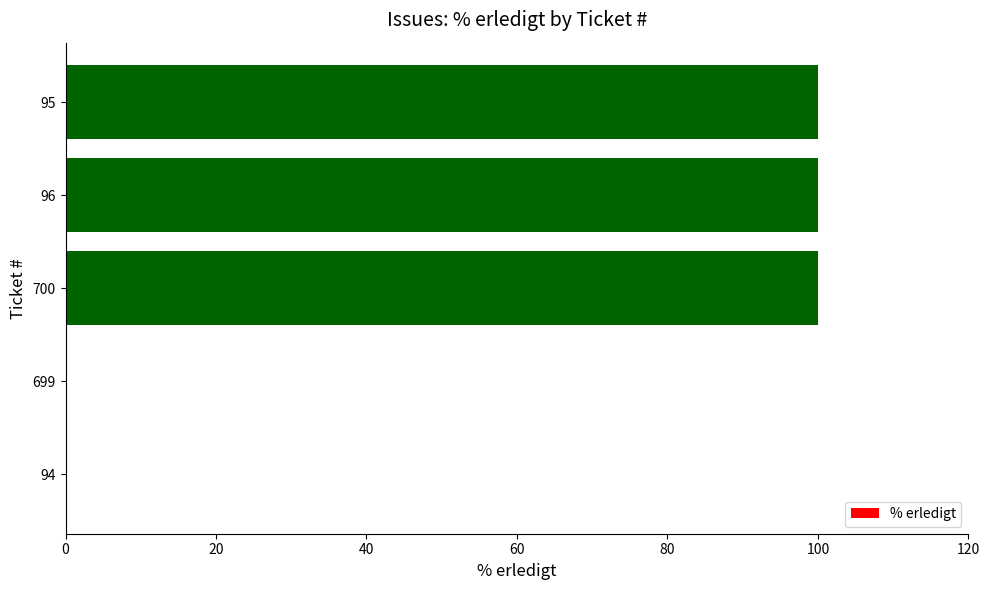

What is the change in value from 94 to 700?

+100